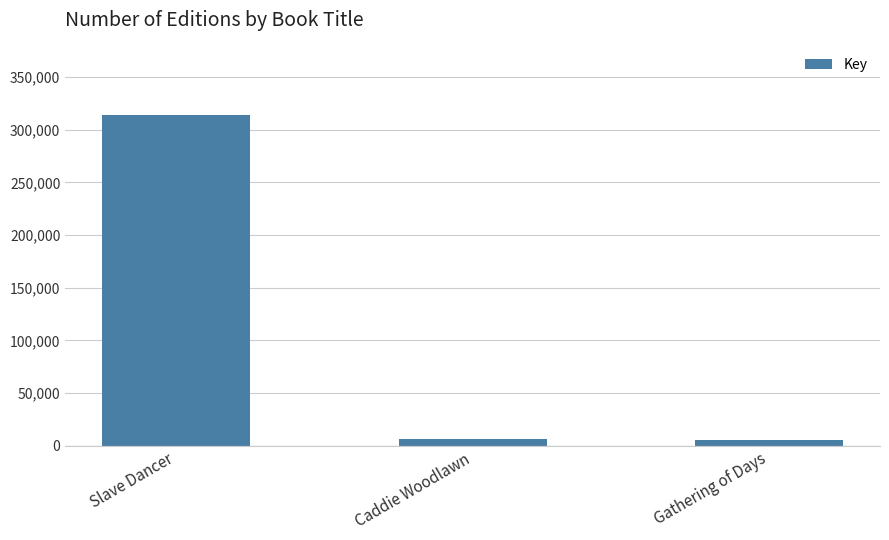

What is the change in value from Slave Dancer to Gathering of Days?

-309041